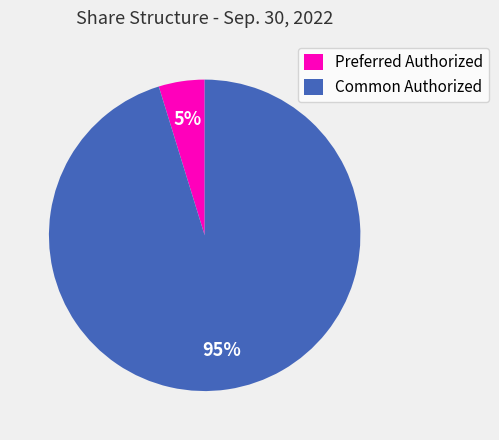

How many slices are in this pie chart?

2